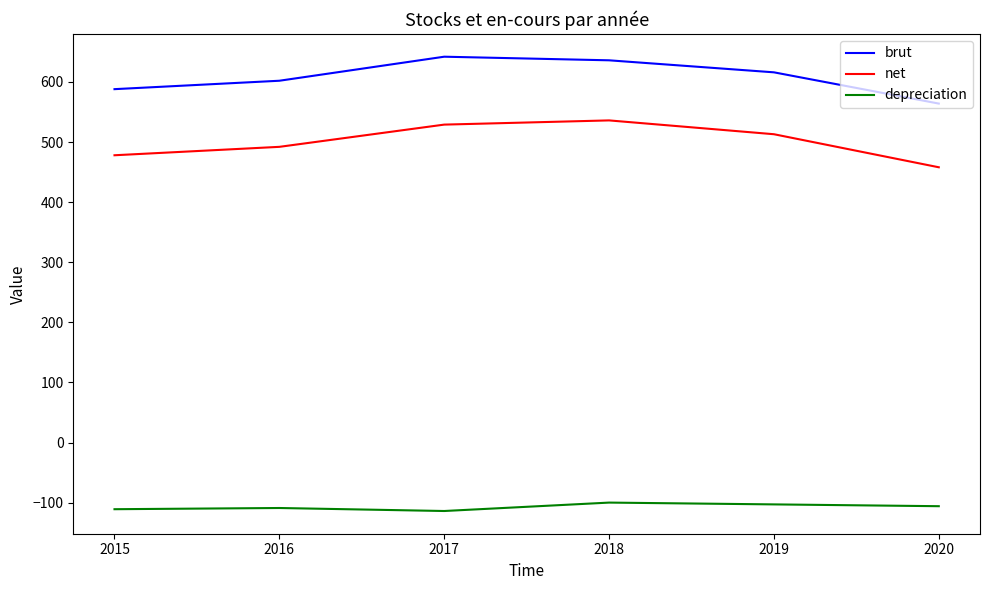

True or false: net has more than 0 interior local peaks.

True